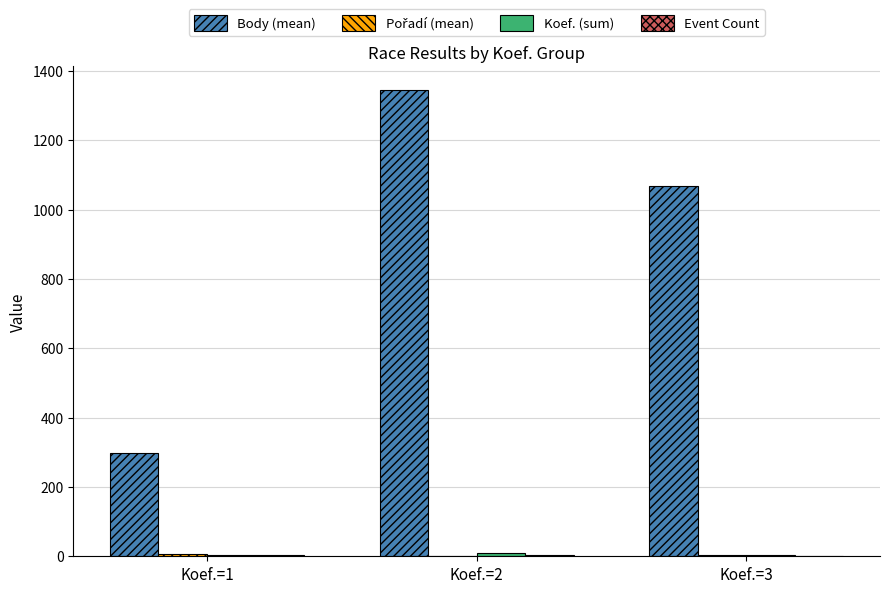

Which series changed the most between Koef.=1 and Koef.=2?

Body (mean)